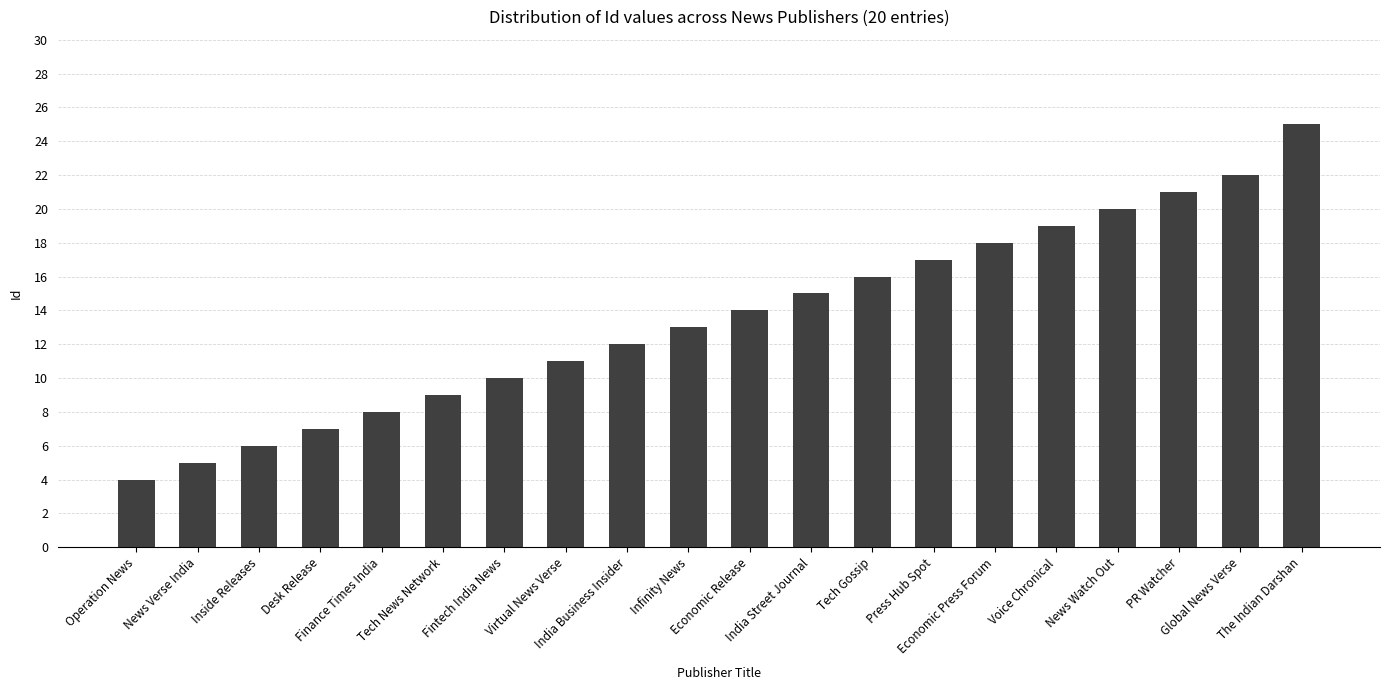

Between Virtual News Verse and Economic Press Forum, which is larger?

Economic Press Forum